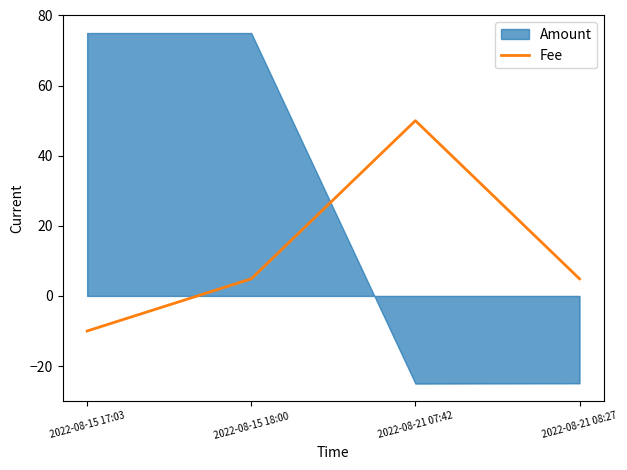

How many lines are shown in the chart?

1